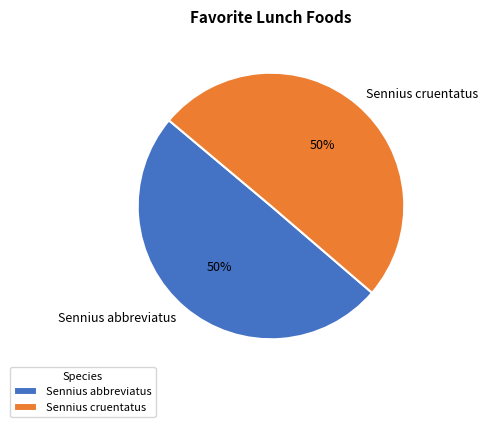

To the nearest percent, what portion does Sennius abbreviatus represent?

50%